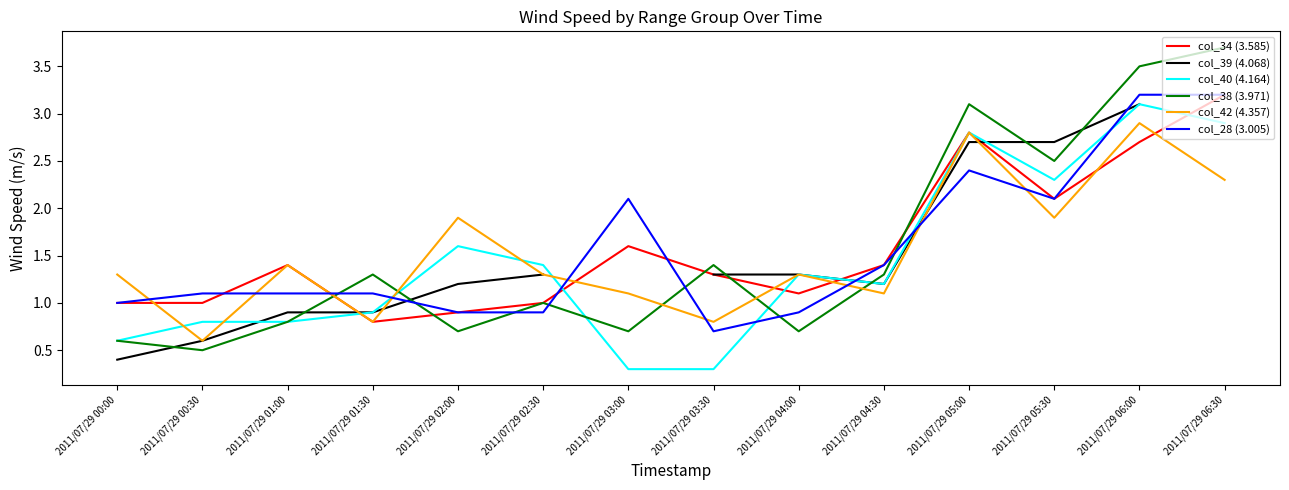

What is the difference between the col_39 (4.068) values at 2011/07/29 01:30 and 2011/07/29 02:00?

0.3